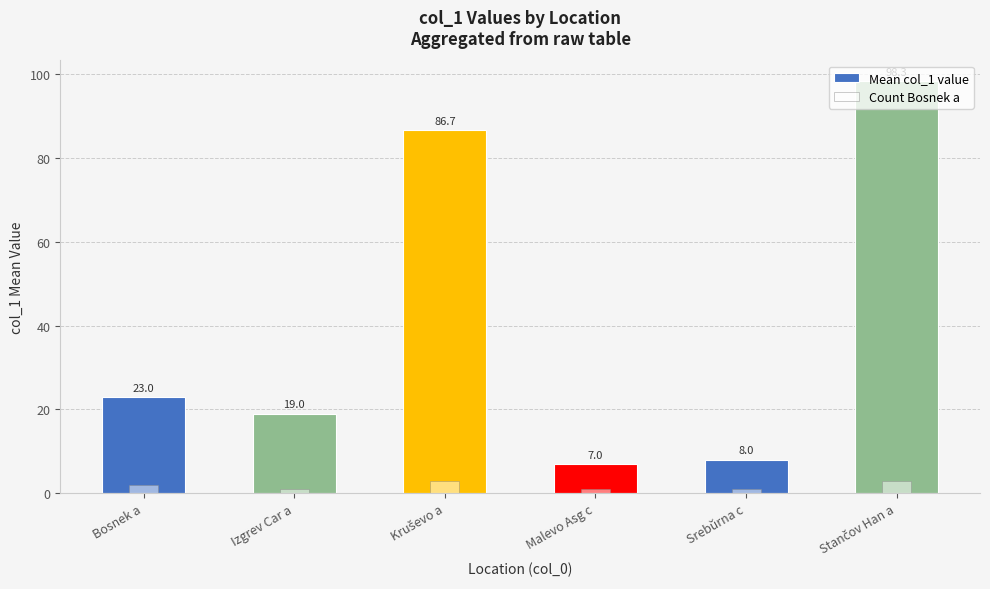

How many bars are there in total?

6